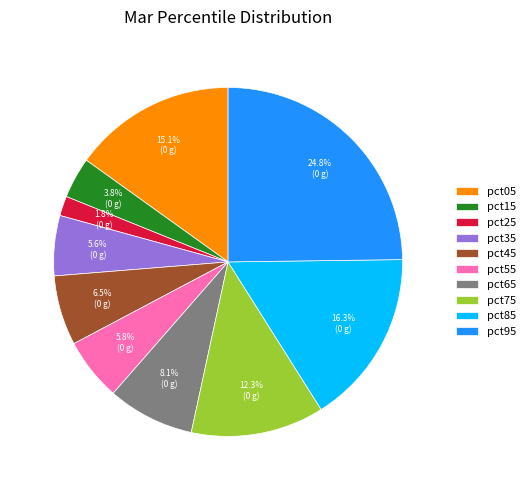

Is there a majority slice in this chart?

No